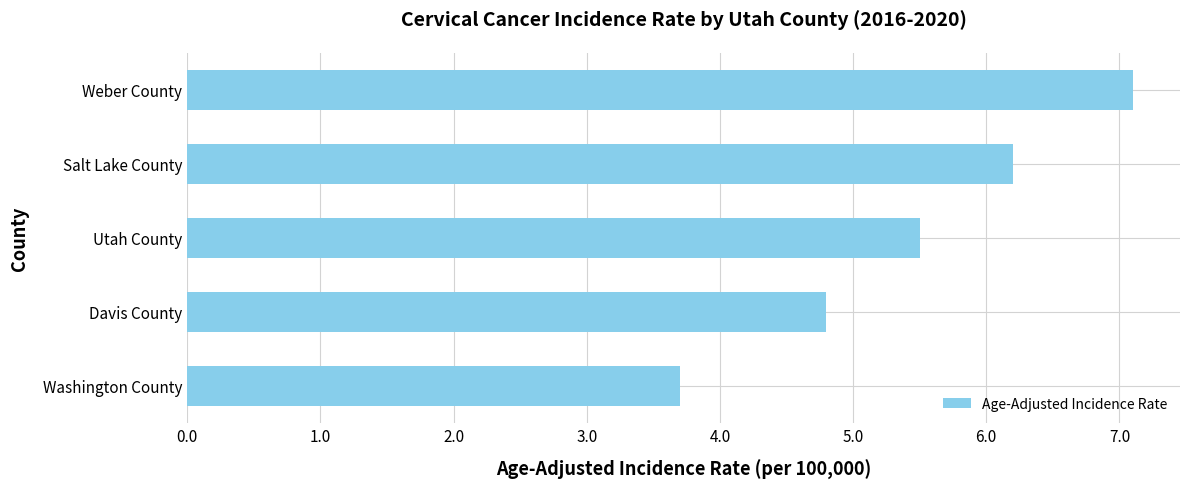

What is the change in value from Davis County to Utah County?

+0.7